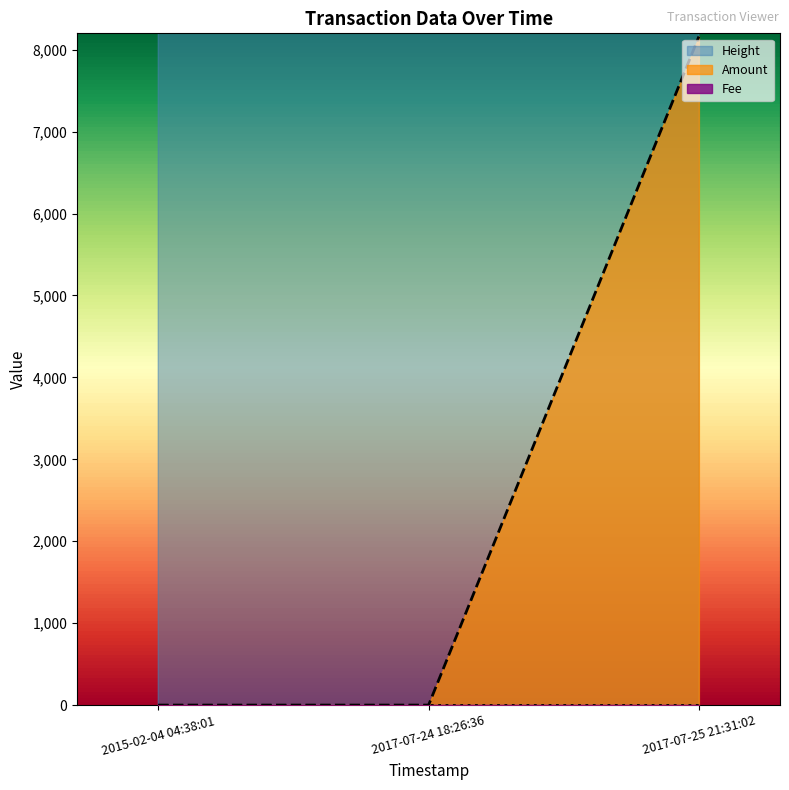

The value of Amount at 2017-07-25 21:31:02 is 8161. True or false?

True